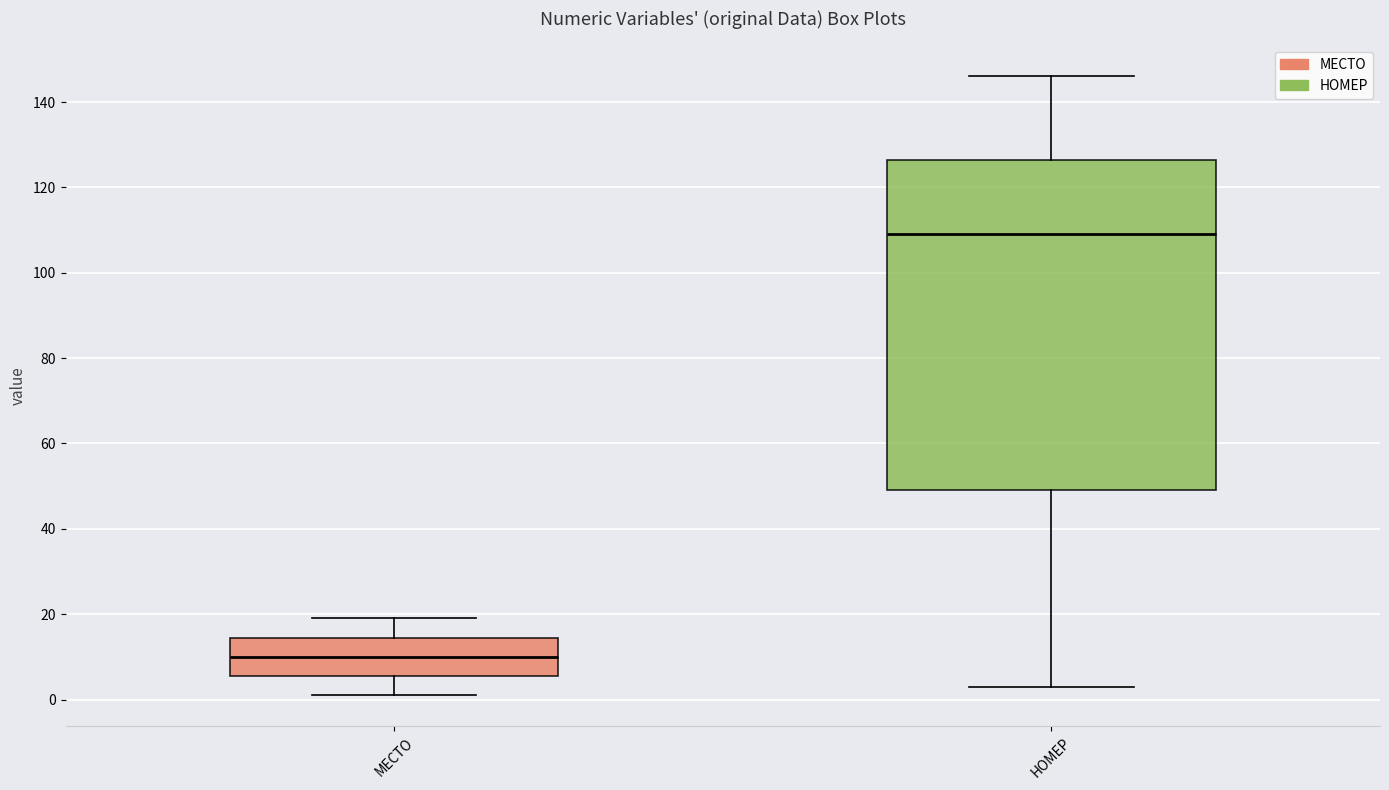

Reading left to right, read every box against the y-axis: the position of its median line, the range the box covers, and the ends of its whiskers. The values are not printed on the chart, so give them approximately, as read against the axis.

МЕСТО: median 10, box 6 to 14, whiskers 2 to 20
НОМЕР: median 110, box 50 to 126, whiskers 4 to 146